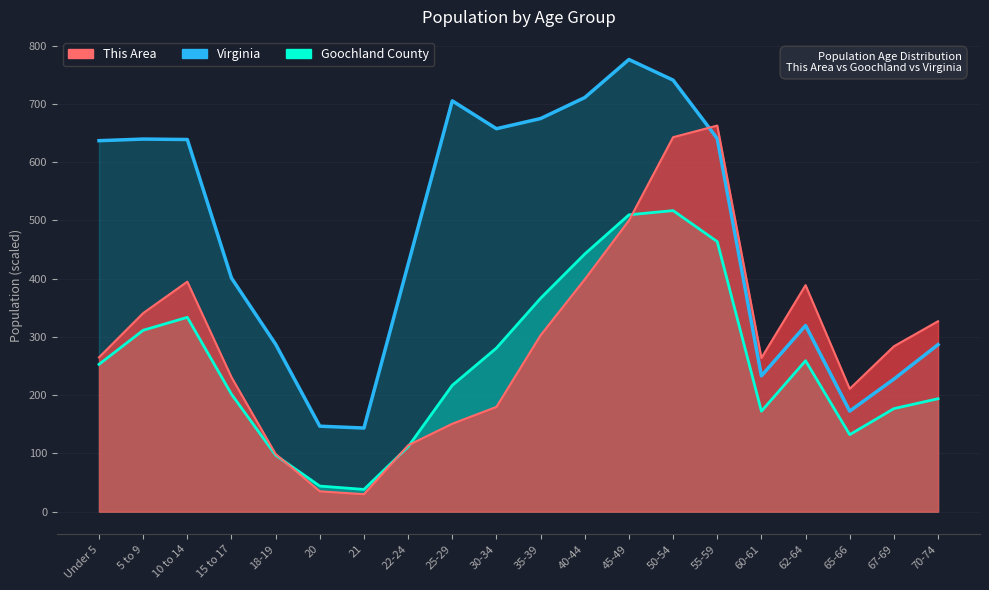

In This Area, how many points are lower than both neighbors (excluding endpoints)?

3